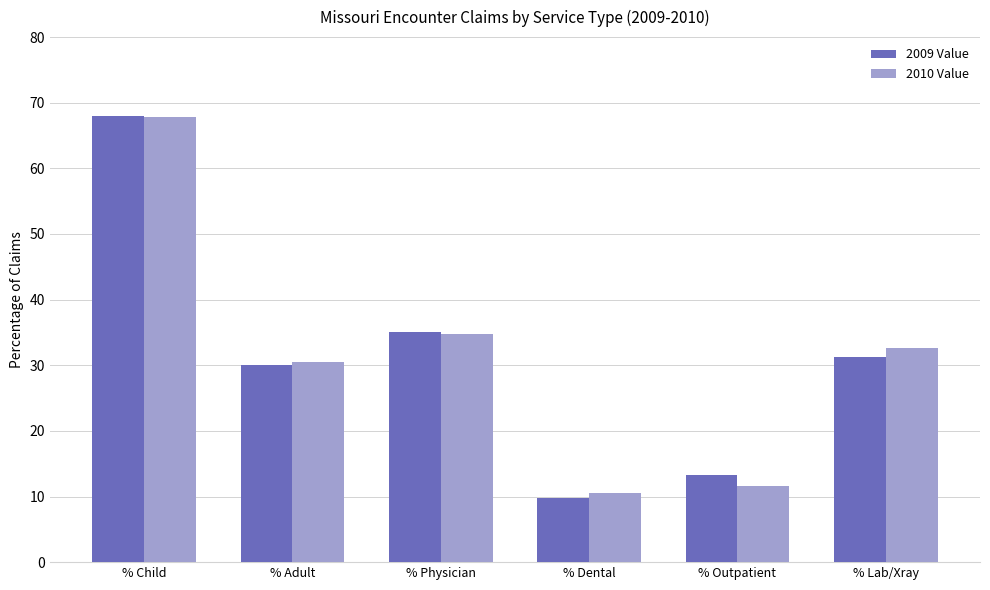

What is the sum of all 2009 Value values?

187.4